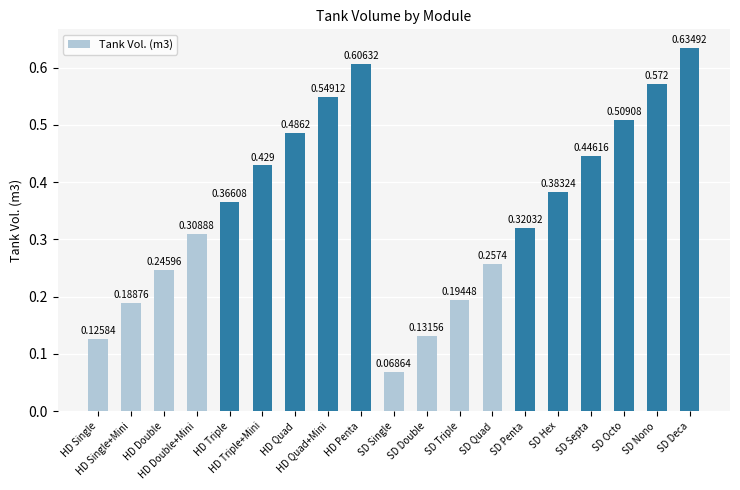

Does the chart contain stacked bars?

No